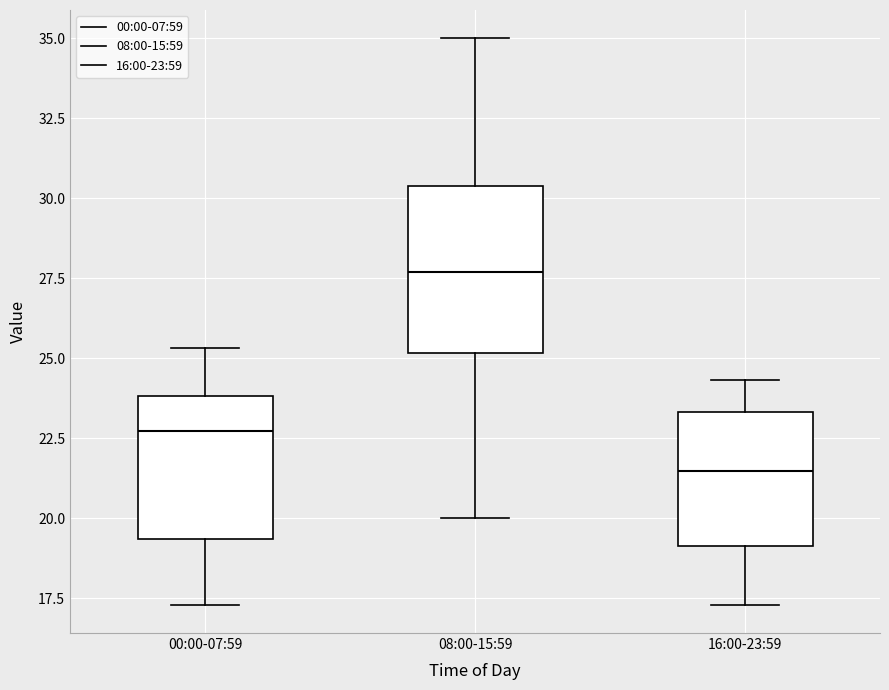

Comparing the boxes themselves (not the whiskers), which one is the tallest?

08:00-15:59